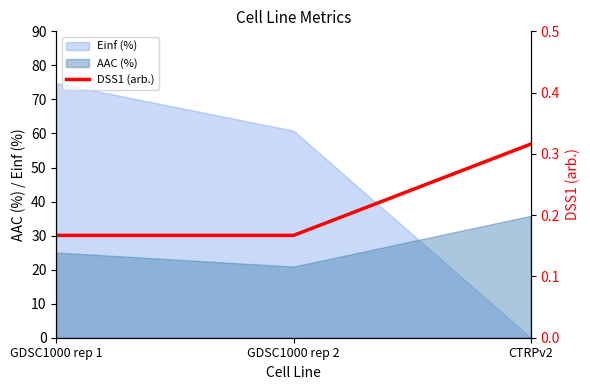

The value of Einf (%) at GDSC1000 rep 1 is 74.8. True or false?

True